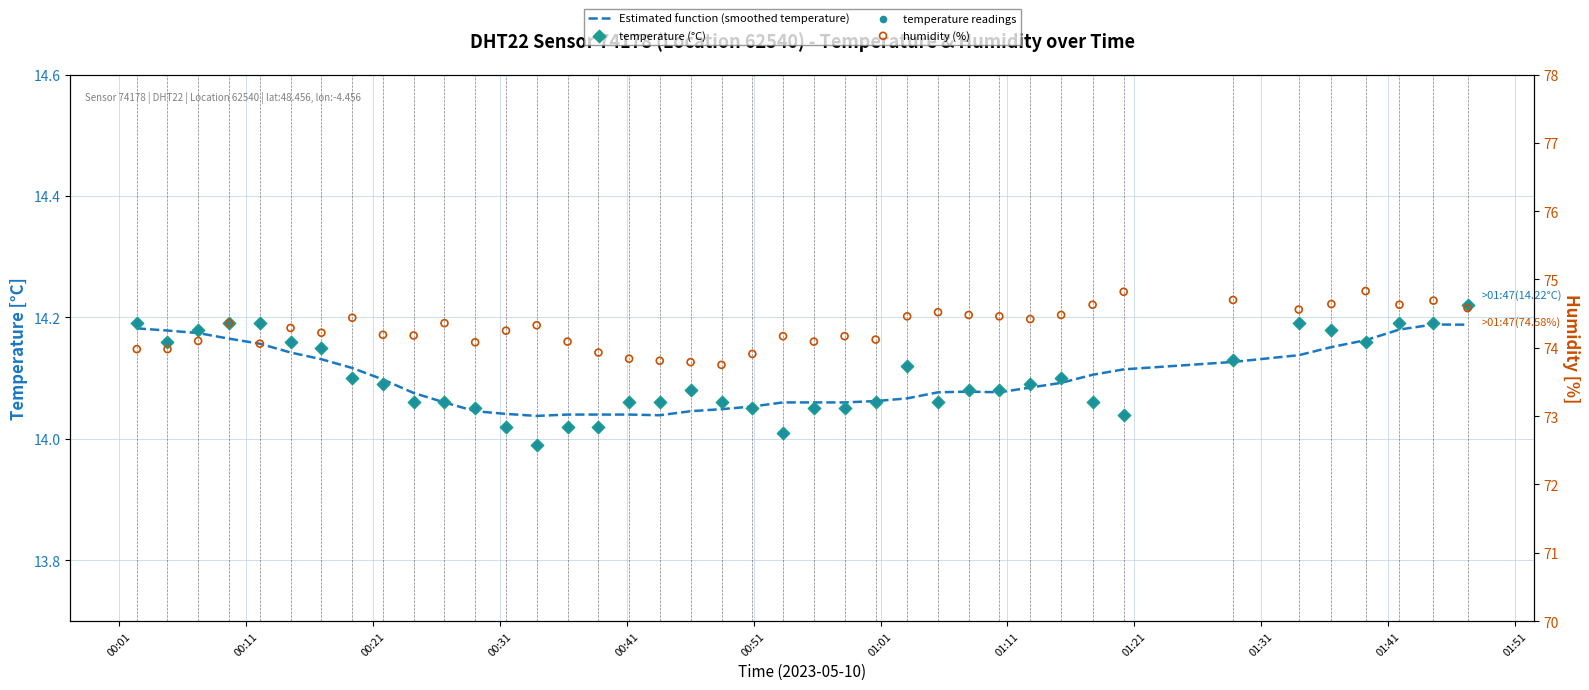

Is the value of humidity (%) at 37 greater than the value of Estimated function (smoothed temperature) at 16?

Yes